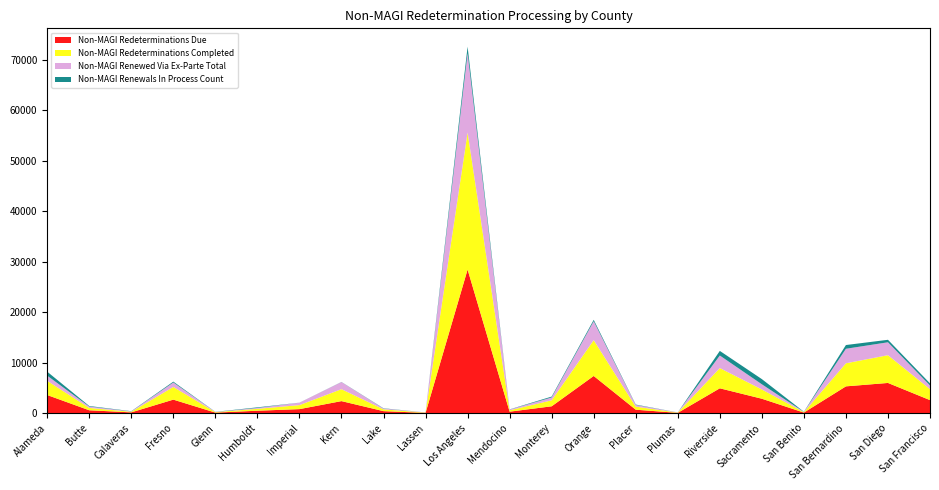

Reading left to right, transcribe all the data shown in this chart.

Non-MAGI Redeterminations Due: 3595	575	162	2685	116	488	803	2391	404	60	28453	299	1363	7374	689	64	4927	2863	120	5313	5989	2589
Non-MAGI Redeterminations Completed: 2810	466	117	2511	92	371	794	2365	352	55	27148	265	1188	7090	608	56	4012	1836	84	4571	5499	2170
Non-MAGI Renewed Via Ex-Parte Total: 1026	272	74	882	38	181	480	1405	162	30	15695	153	563	3746	326	29	2483	1025	46	2873	2558	728
Non-MAGI Renewals In Process Count: 785	109	45	174	24	117	9	26	52	5	1305	34	175	284	81	8	915	1027	36	742	490	419